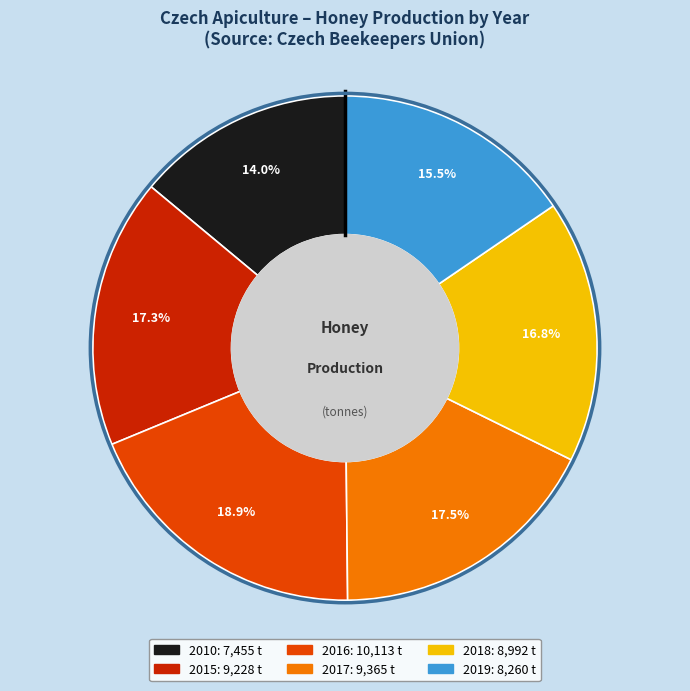

Does 2010 represent more than half of the total?

No